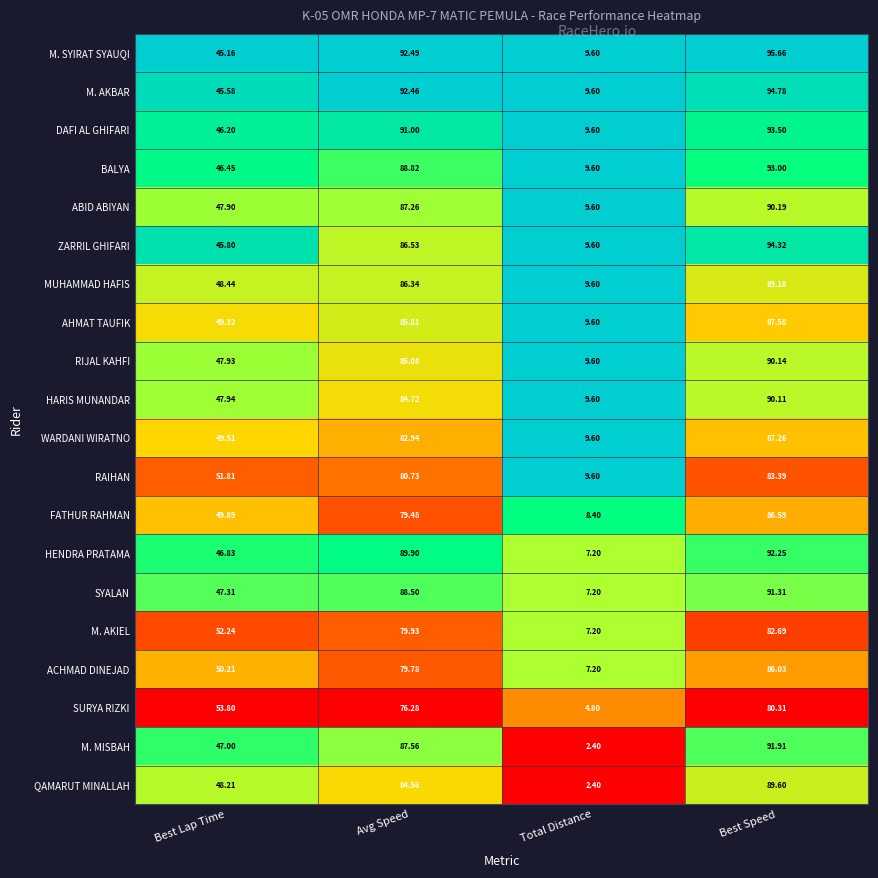

Is the value of M. MISBAH at Best Lap Time greater than the value of SURYA RIZKI at Best Lap Time?

No